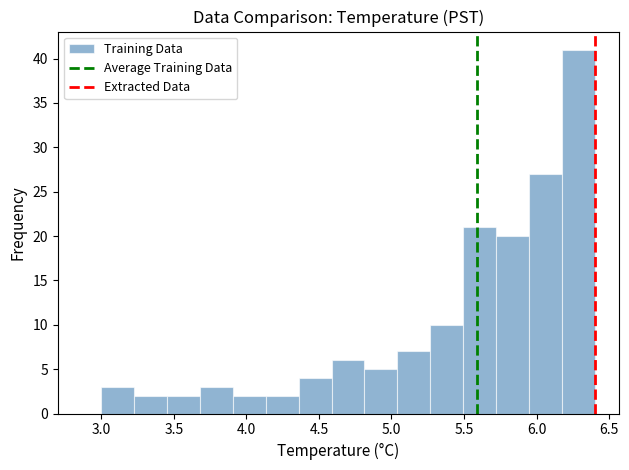

How tall is the bar that spans 3.90 to 4.15 on the x-axis? Neither the bar edges nor the heights are printed on the chart, so give them approximately, as read against the axes.

2